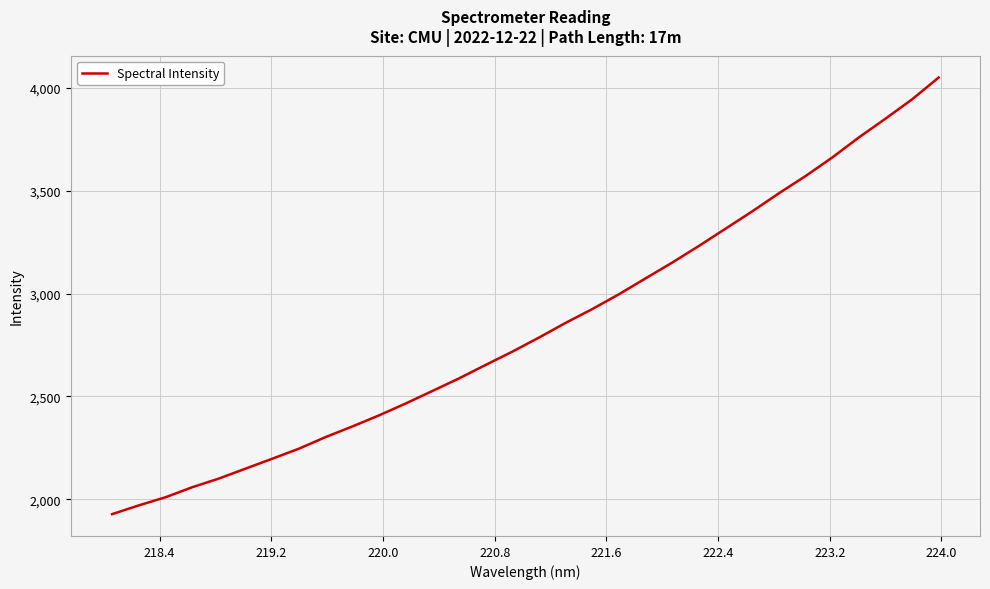

What is the difference between the maximum and minimum values?

2122.4